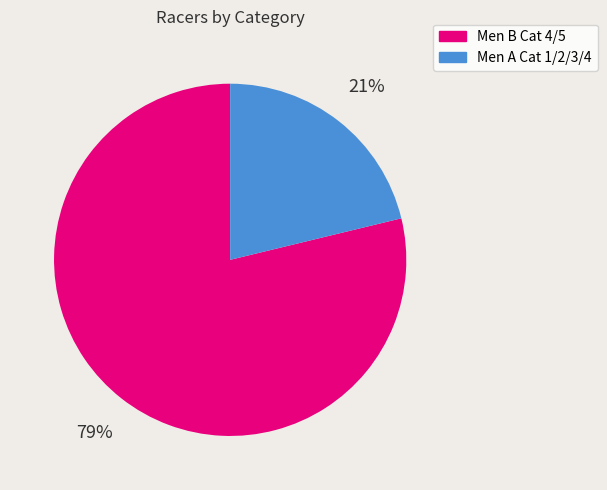

To the nearest percent, what is the average slice percentage?

50%